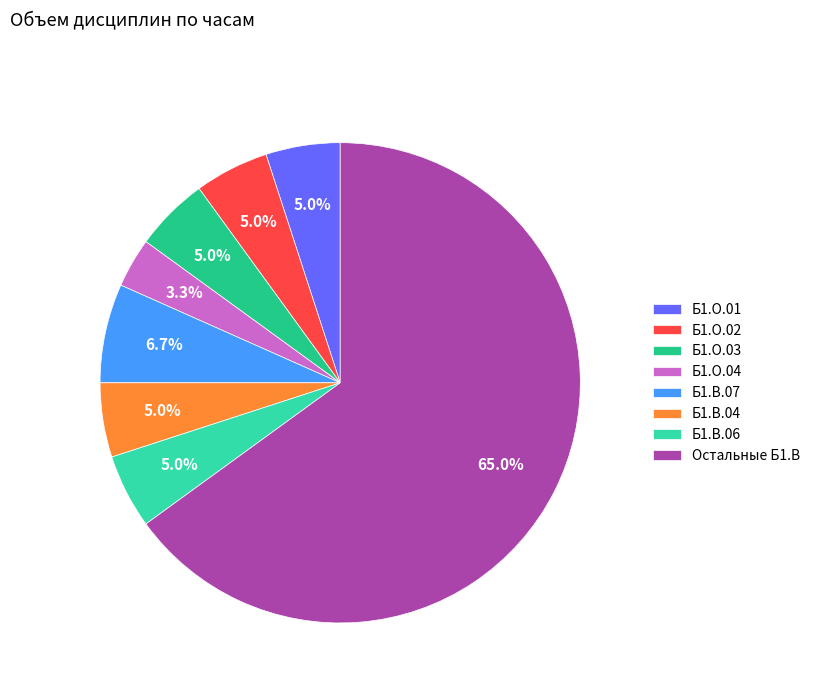

How many slices are in this pie chart?

8